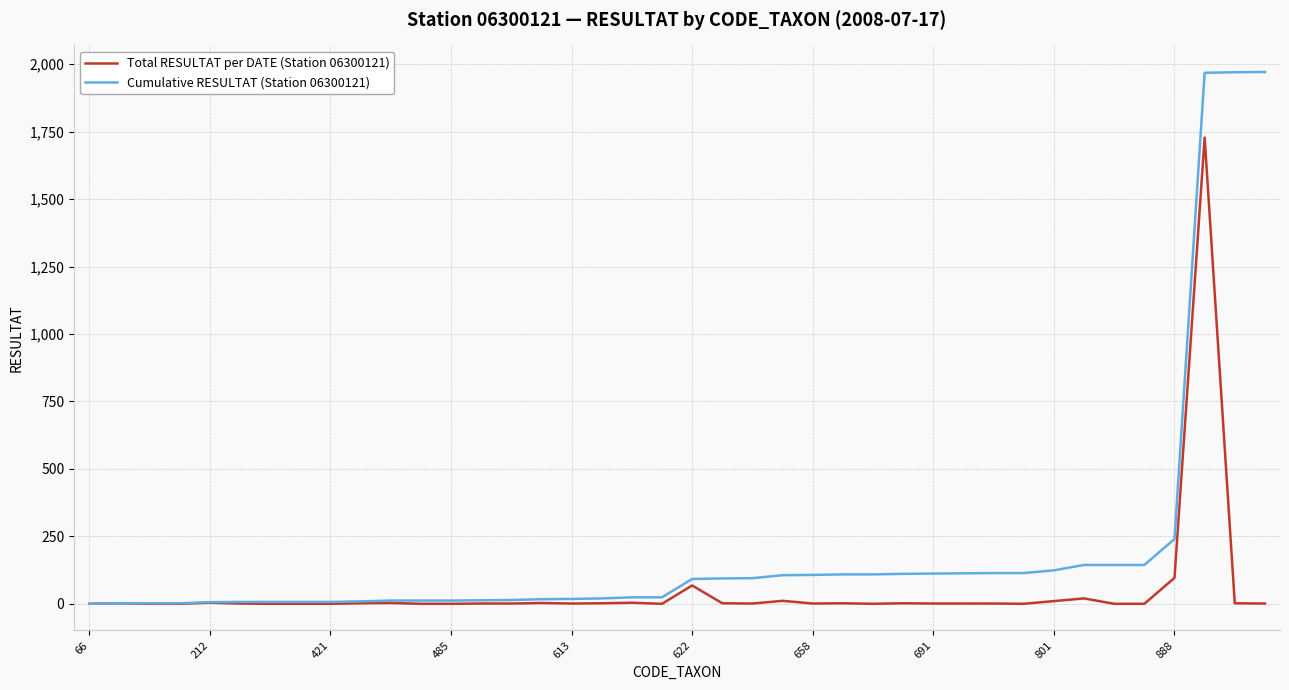

List the series in order of their overall mean, highest first.

Cumulative RESULTAT (Station 06300121), Total RESULTAT per DATE (Station 06300121)